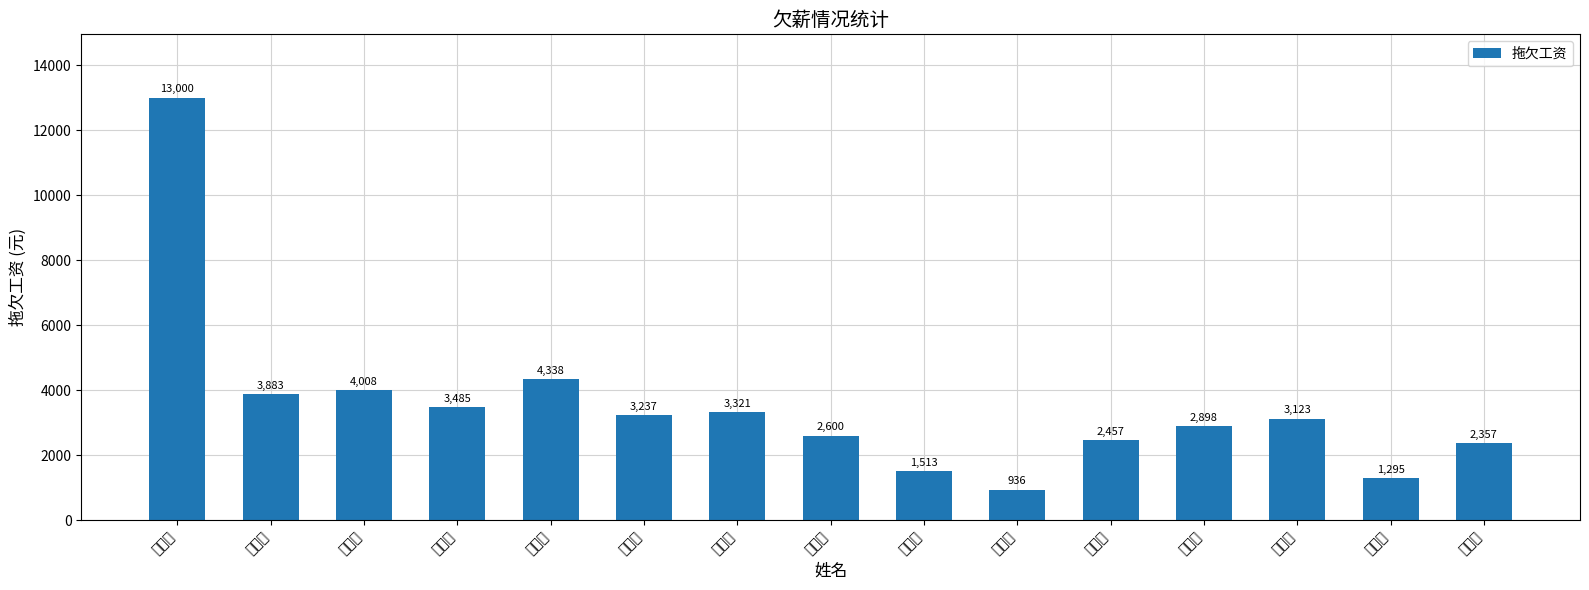

What is the change in value from 袁庆研 to 温灵怡?

-1942.0